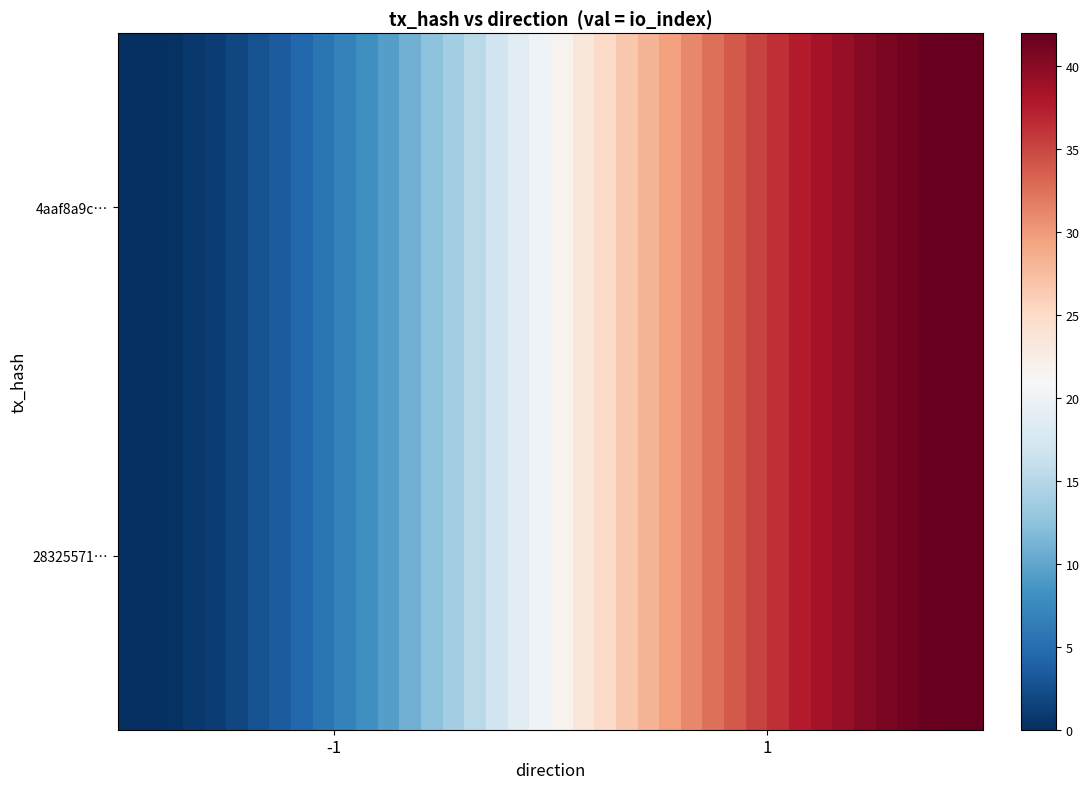

What is the greatest value displayed?

42.0